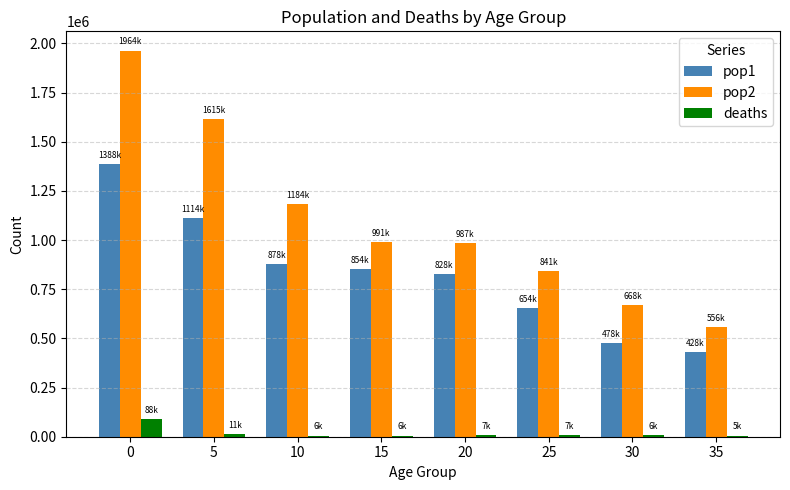

Is the value of deaths at 10 greater than the value of pop1 at 15?

No